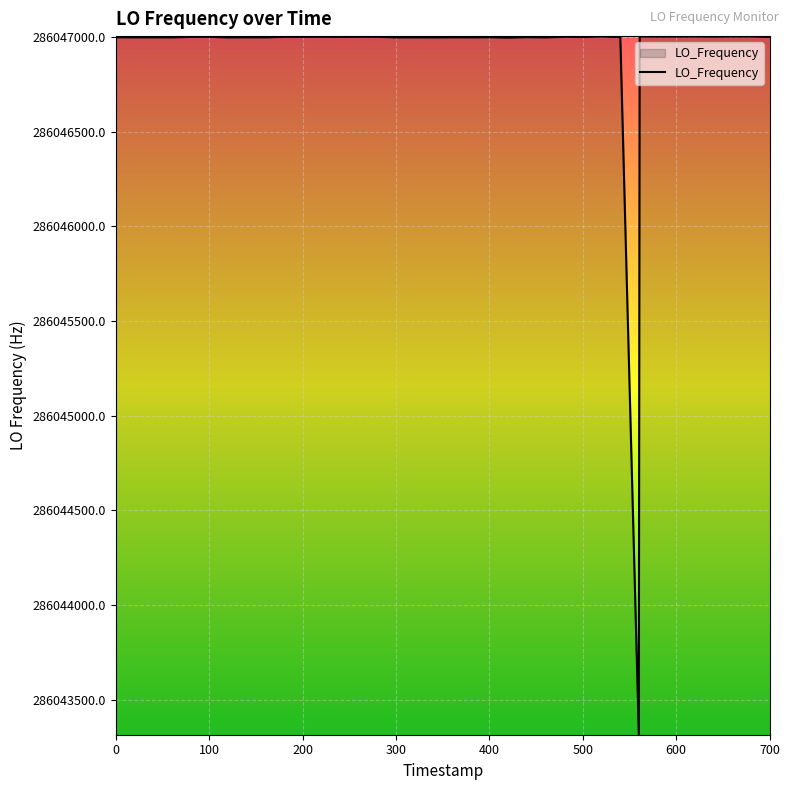

What is the greatest value displayed?

286047002.8